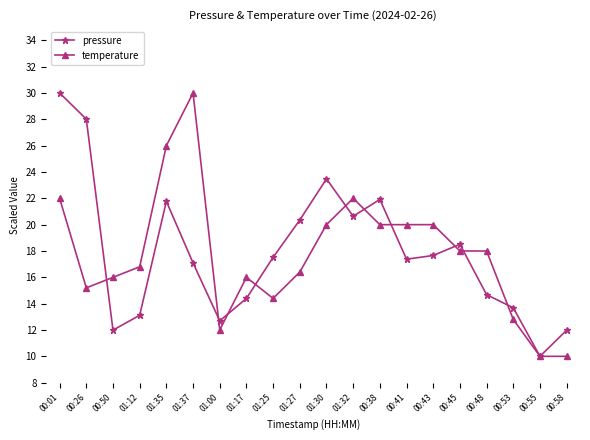

Rank the series at 01:35 from lowest to highest value.

pressure, temperature